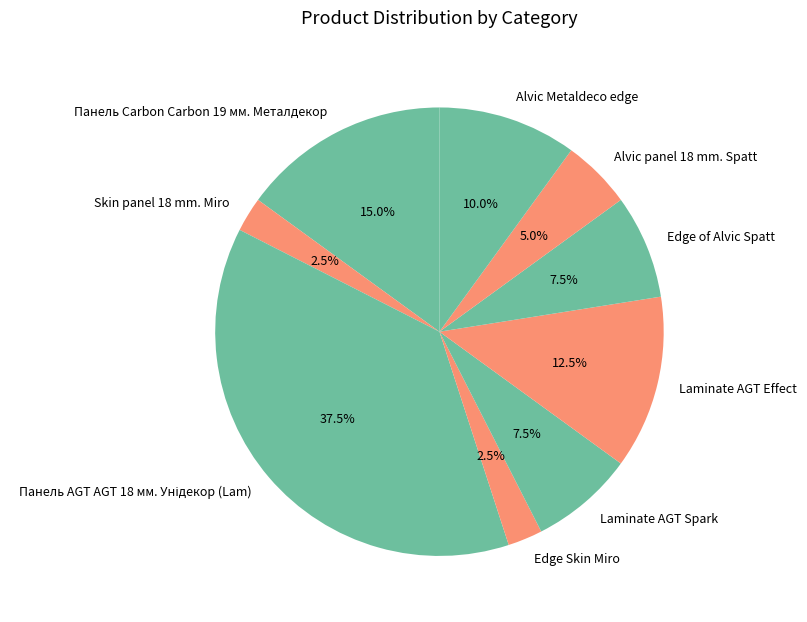

To the nearest percent, what is the combined percentage of Skin panel 18 mm. Miro and Alvic panel 18 mm. Spatt?

8%